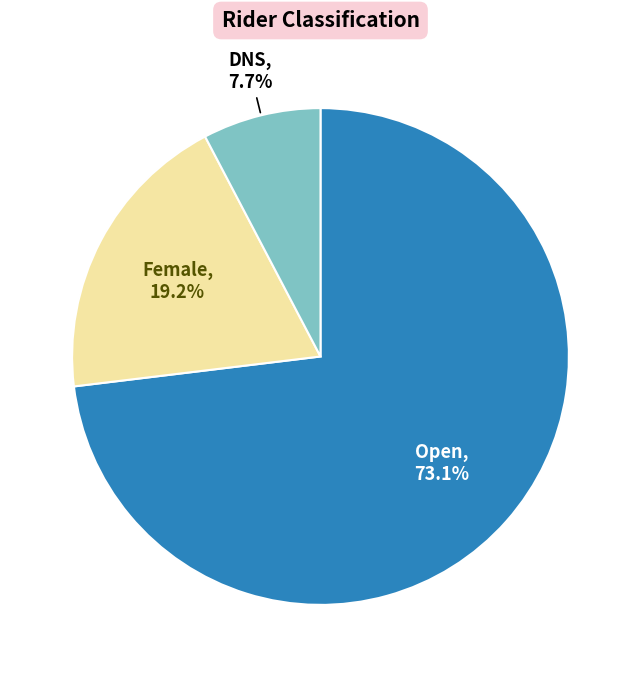

Count the number of slices in the pie.

3